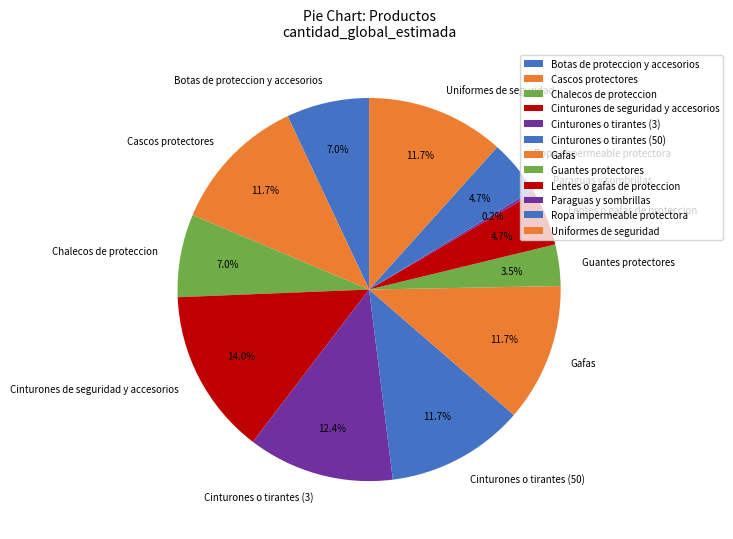

Is it true that Cinturones de seguridad y accesorios is 14% of the pie?

True